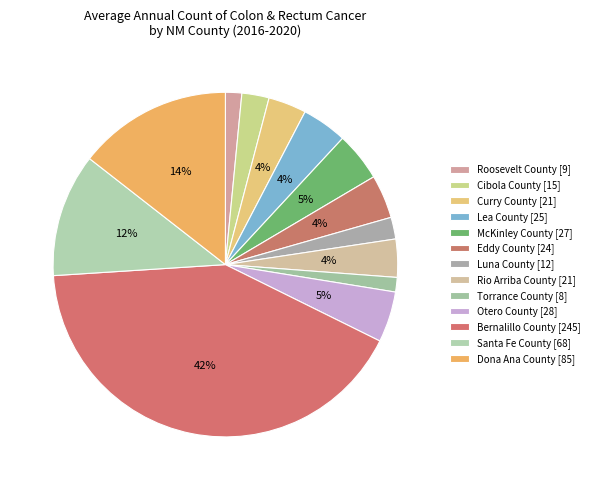

To the nearest percent, what is the average slice percentage?

8%